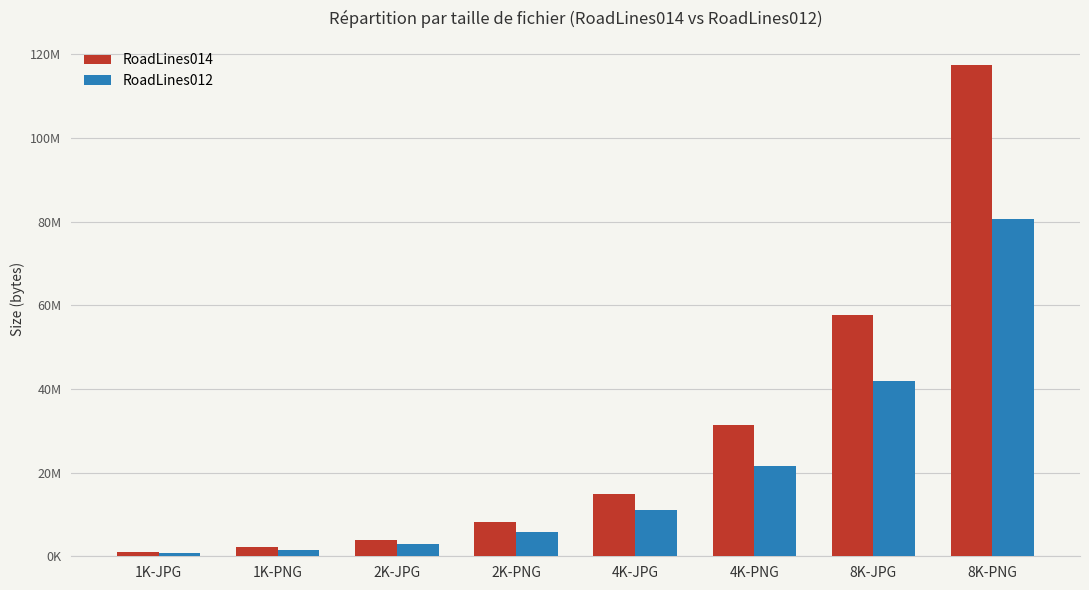

Which has a higher value, 2K-PNG or 8K-PNG?

8K-PNG